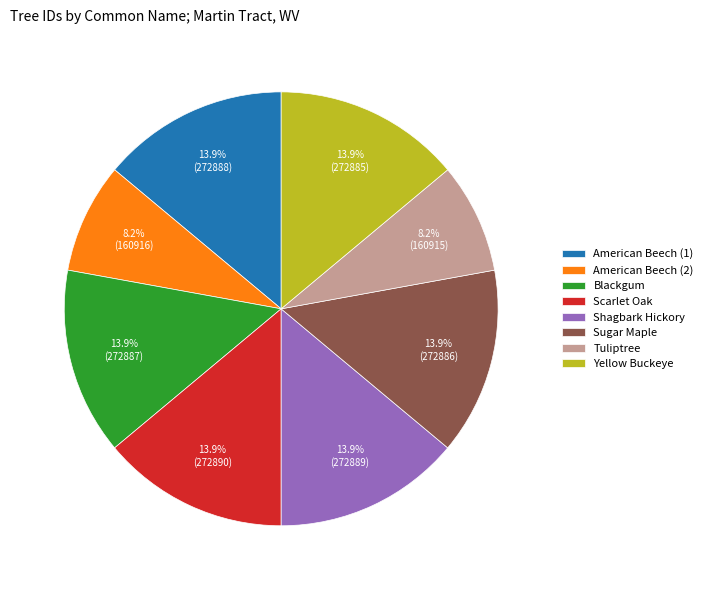

Count the number of slices in the pie.

8